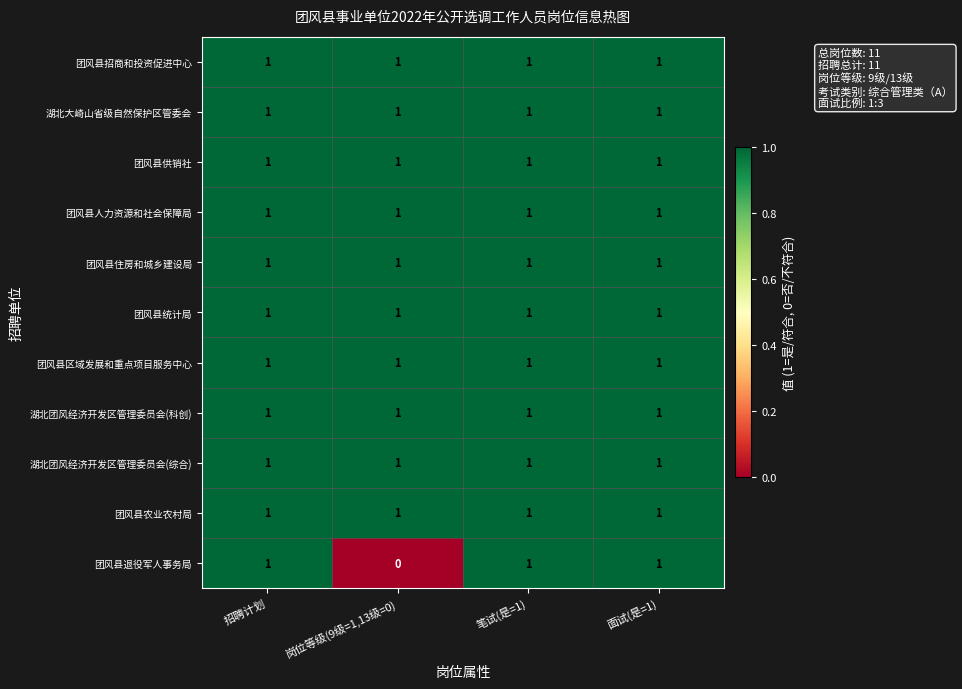

Count the number of data series in this chart.

11